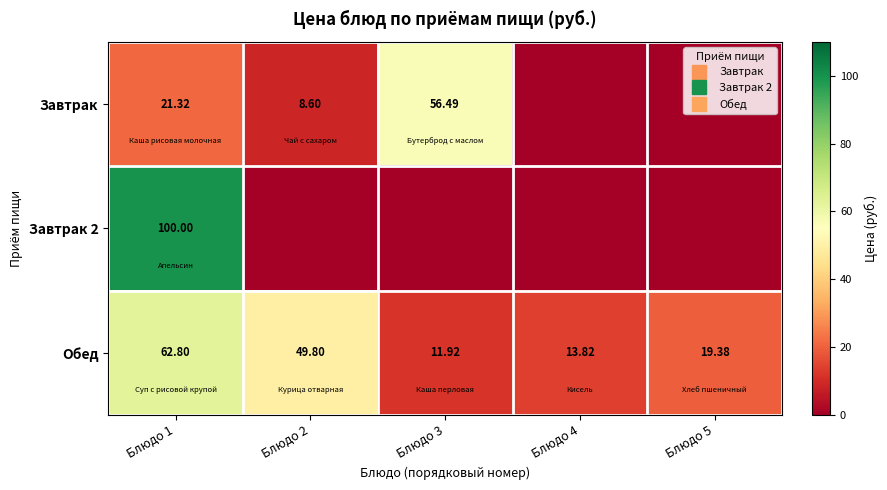

How many series are shown in this chart?

3